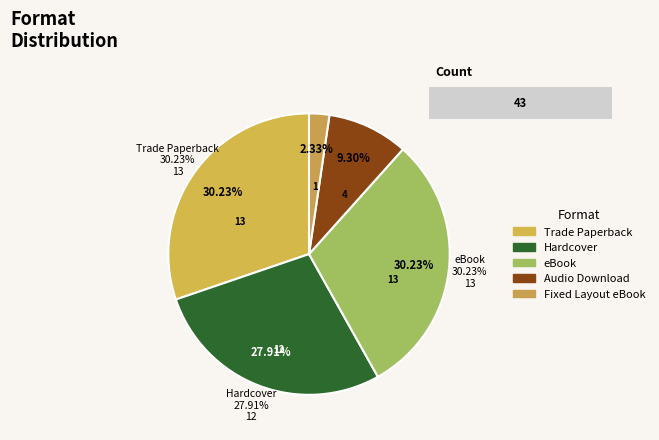

Is there a majority slice in this chart?

No